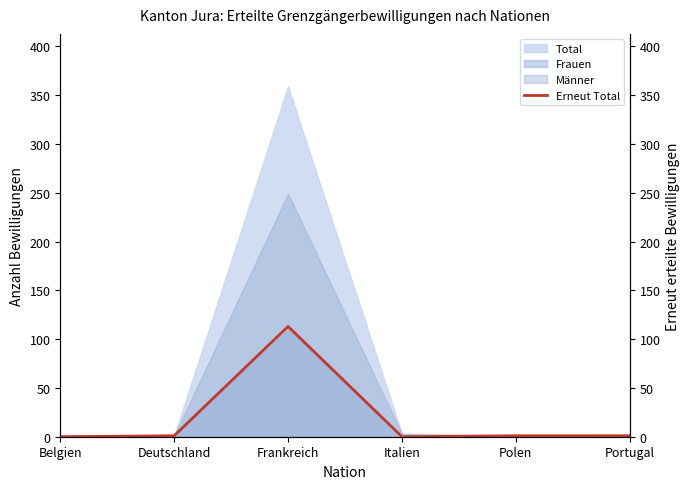

True or false: the data shows 1 at Deutschland.

True